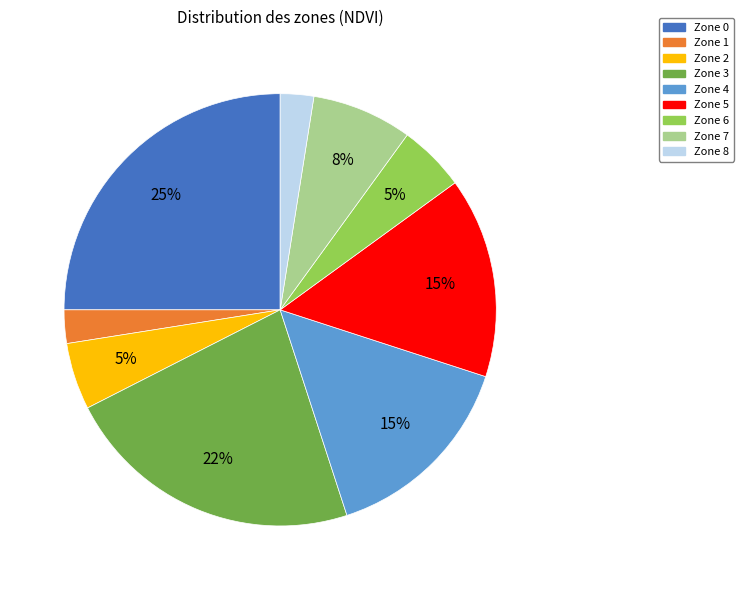

Do Zone 8 and Zone 6 together represent more than half of the pie?

No